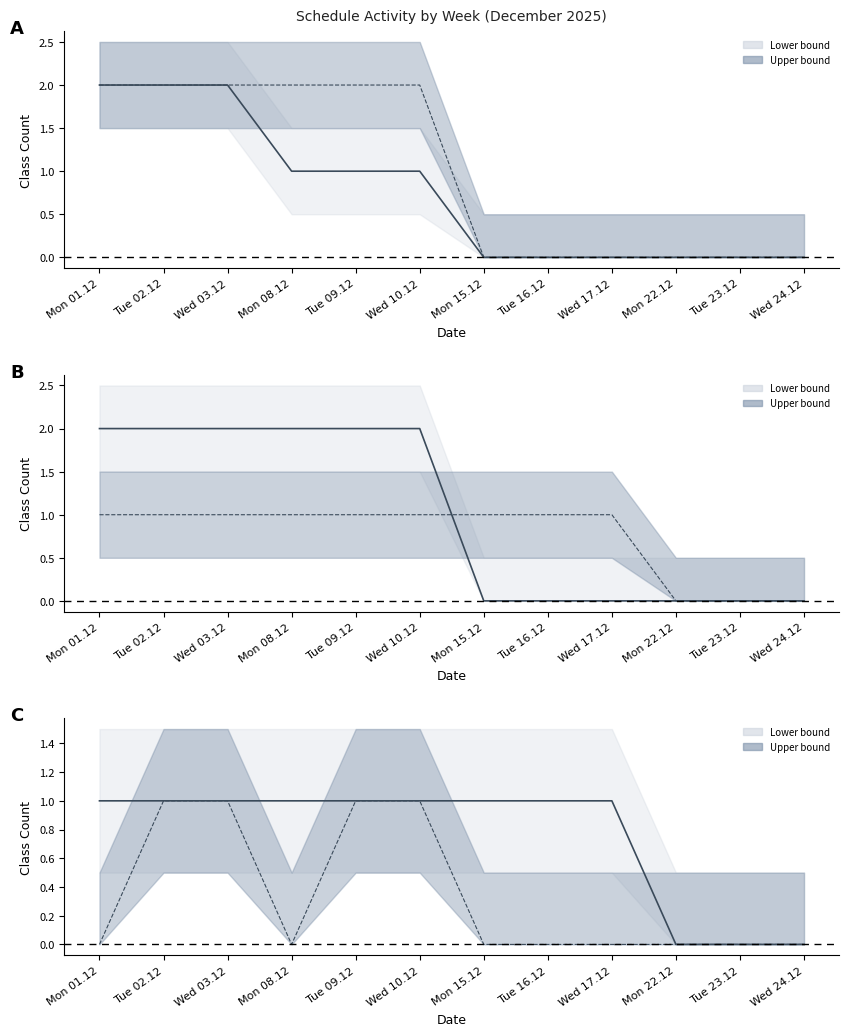

Where is Secondary series nearest to the value 0?

Mon 01.12